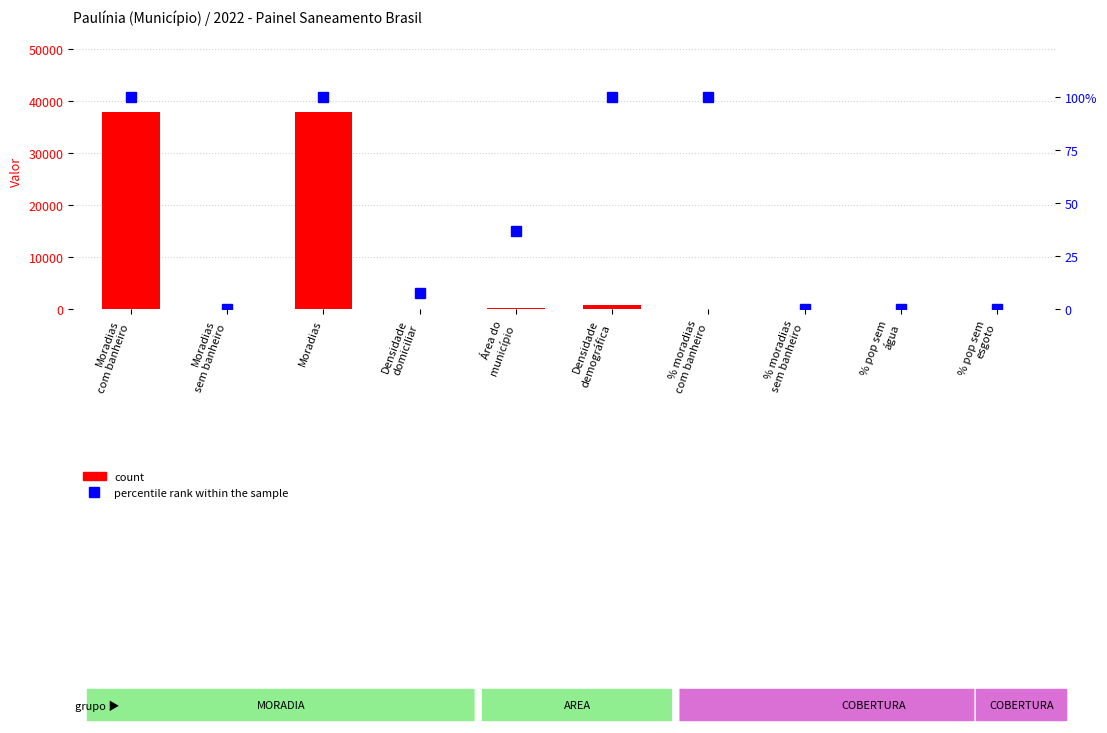

Which category has the lowest value in the count series?

% pop sem
água